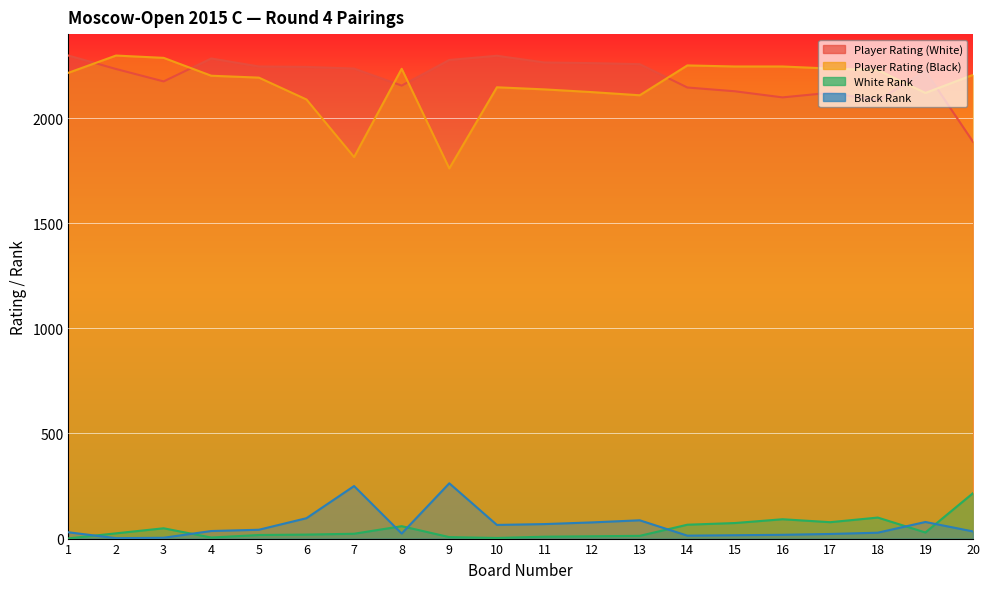

True or false: Black Rank has more than 0 interior local peaks.

True